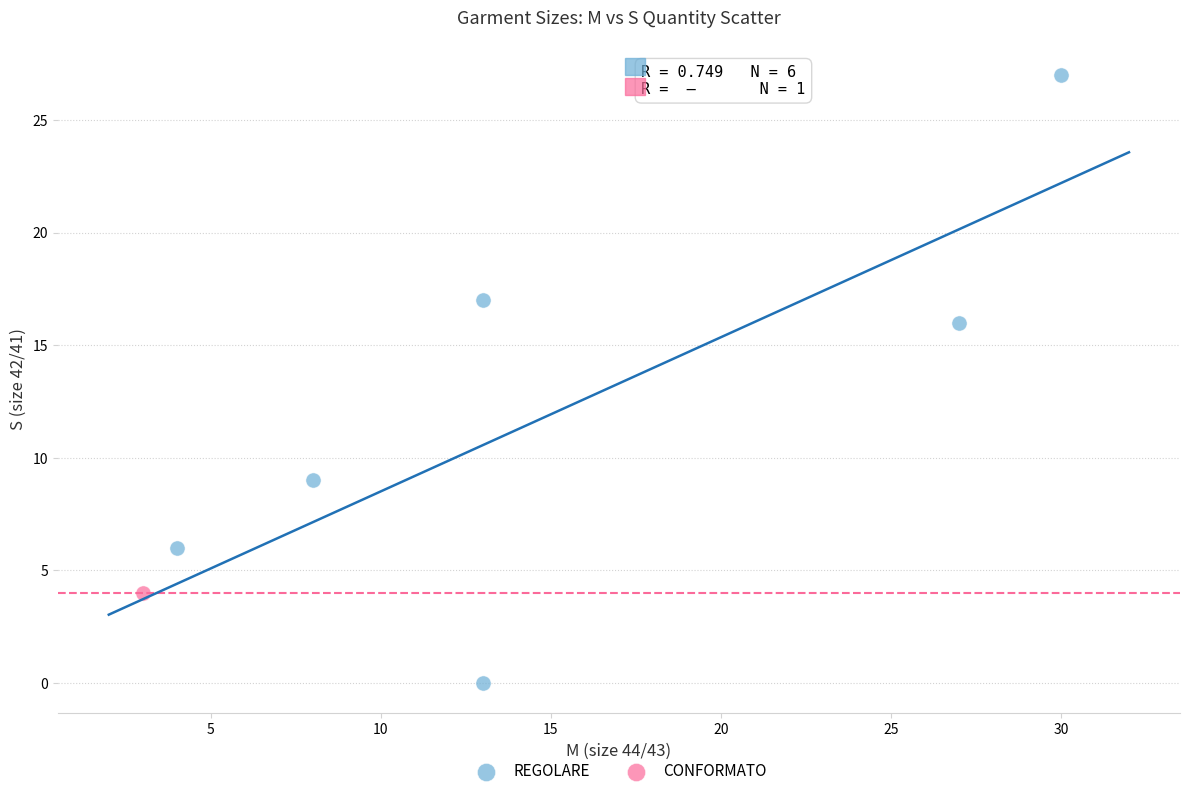

What are all the series names shown in the legend?

REGOLARE, CONFORMATO